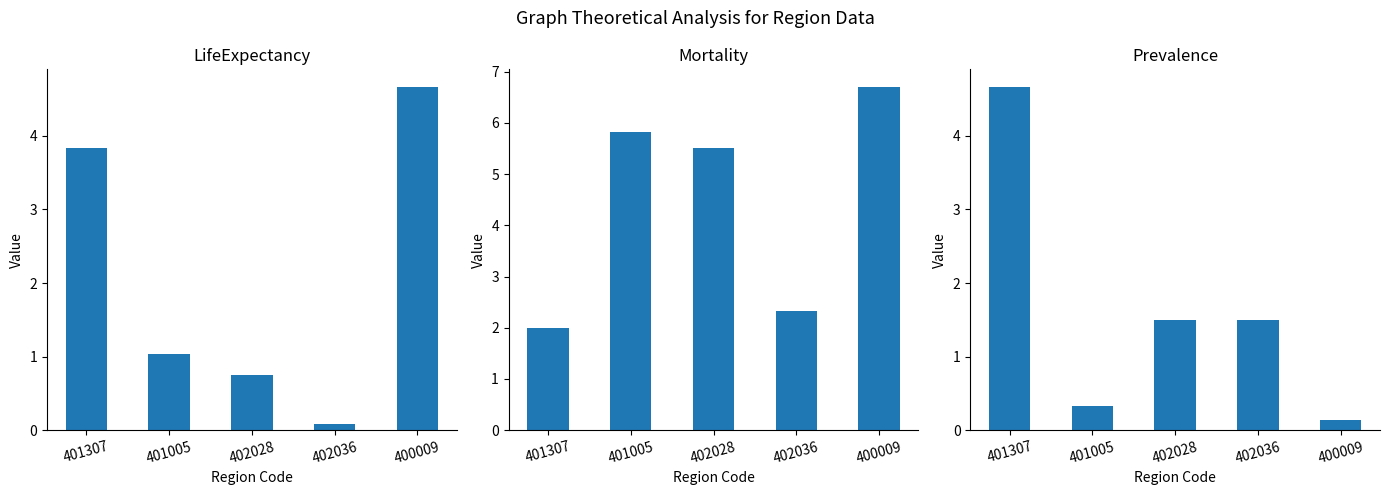

Which series has the largest range (max minus min)?

Mortality